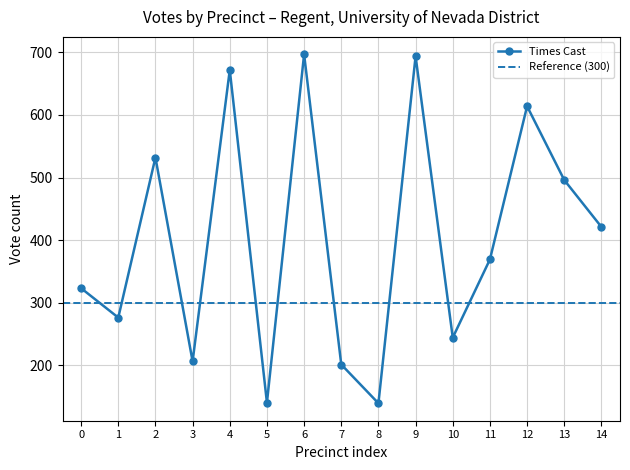

What is the value of the Times Cast point at the 7th from the left?

697